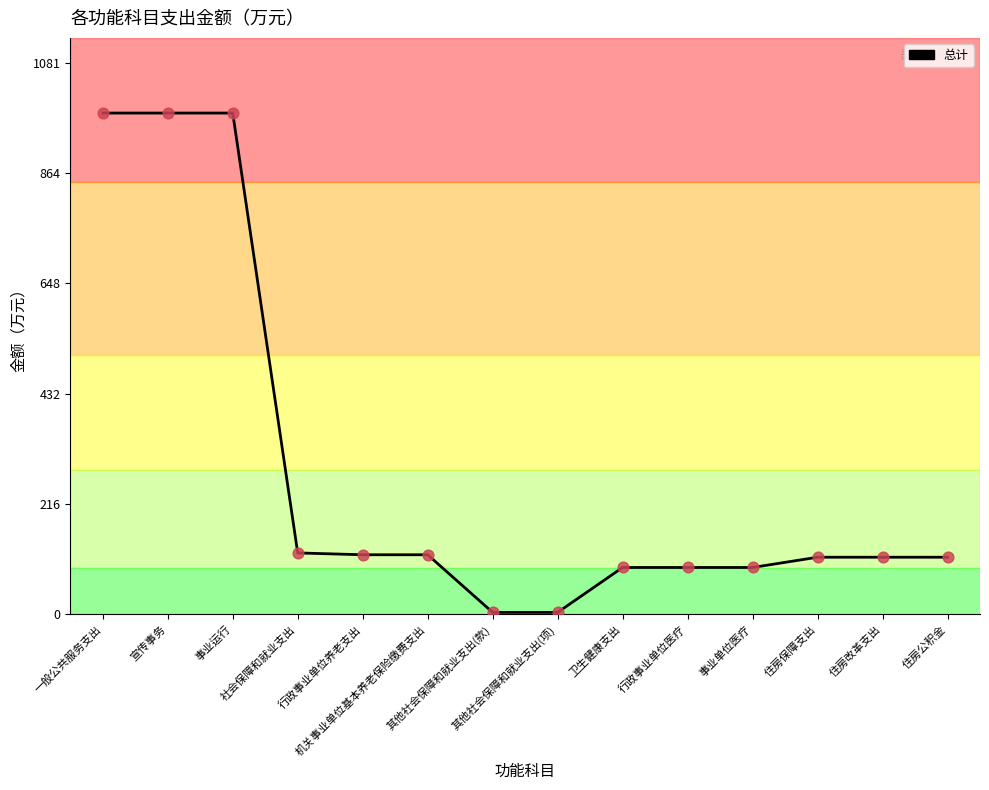

What is the maximum value shown in the chart?

982.3